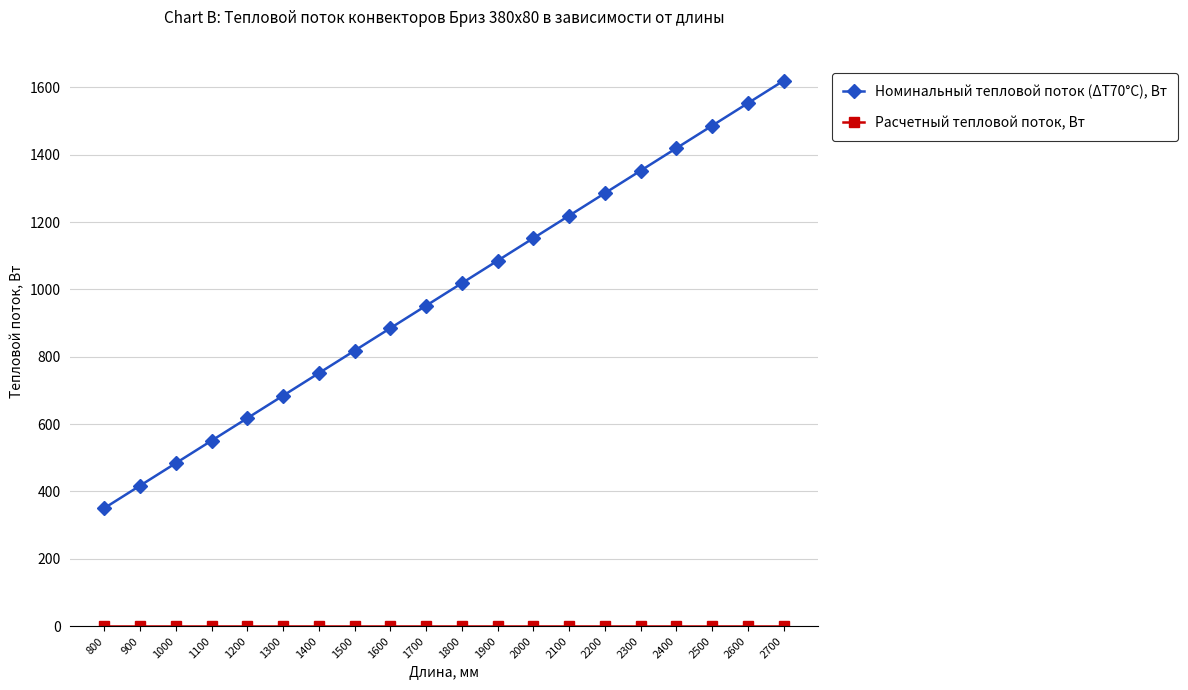

Which series has the largest total across all categories?

Номинальный тепловой поток (ΔТ70°С), Вт